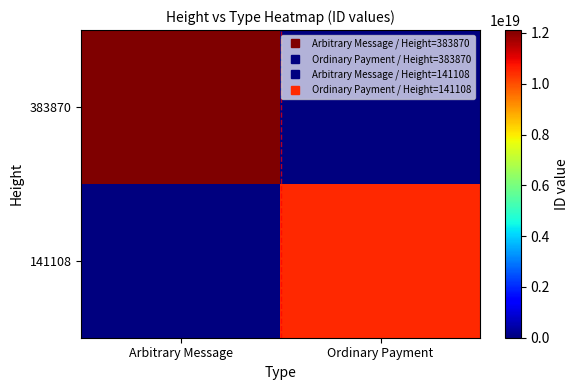

Reading right to left, transcribe all the data shown in this chart.

383870: Ordinary Payment=0	Arbitrary Message=12111871439128279040
141108: Ordinary Payment=10502181856577079296	Arbitrary Message=0